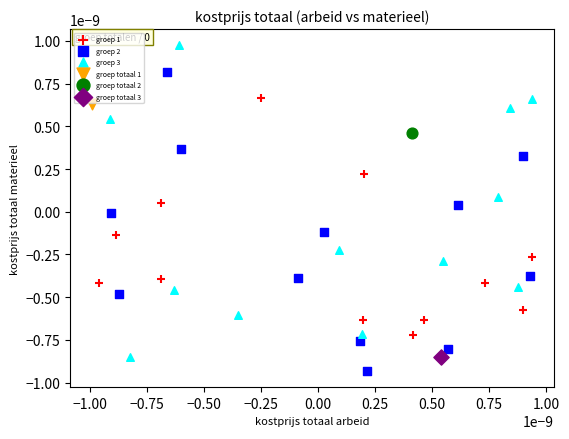

Which series contains the lowest Y value?

groep 2